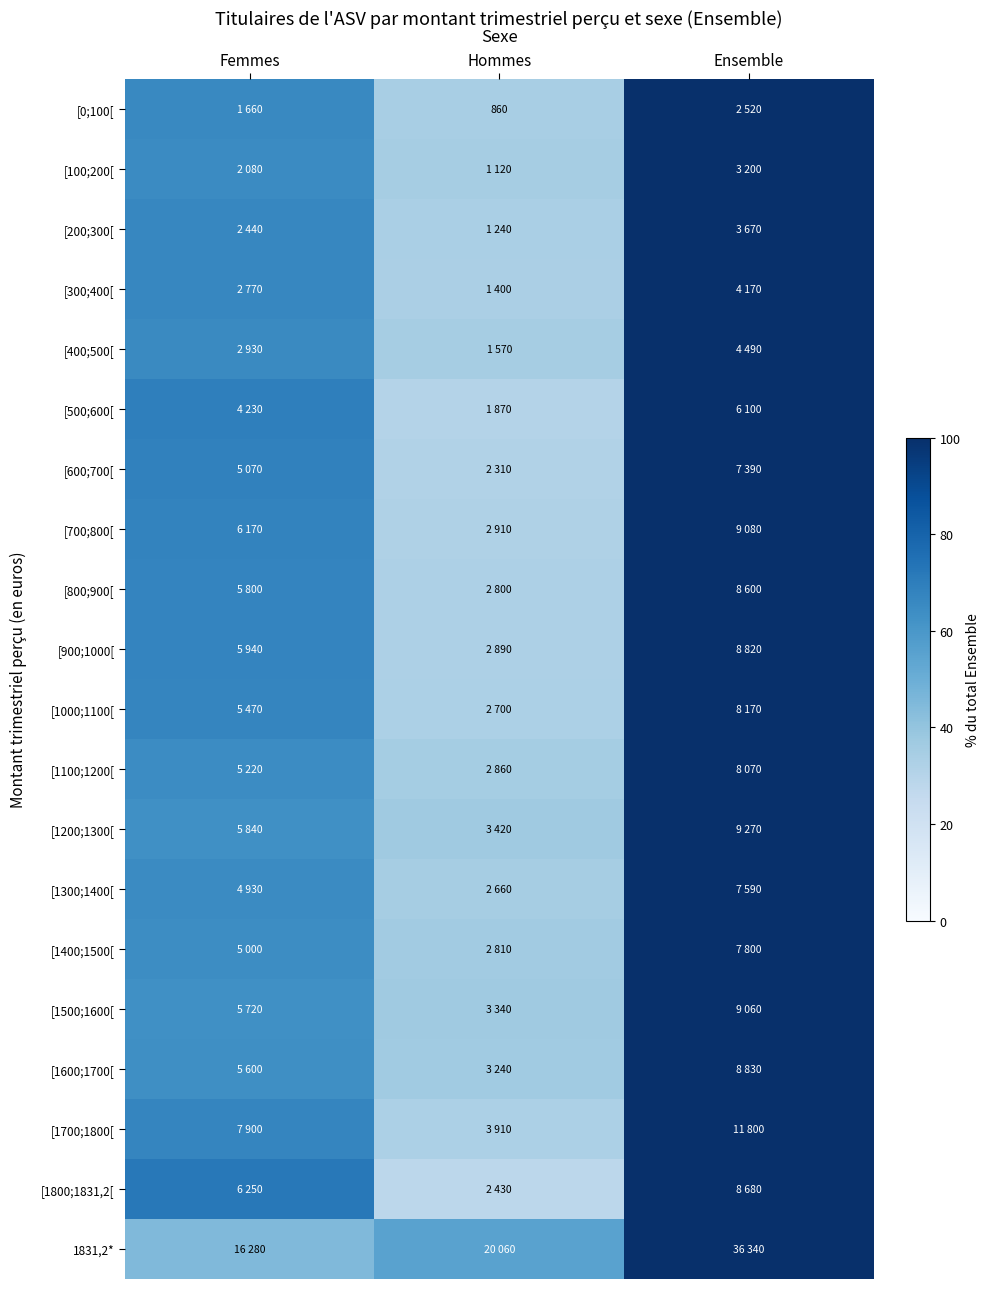

The value of [600;700[ at Ensemble is 46.3. True or false?

False